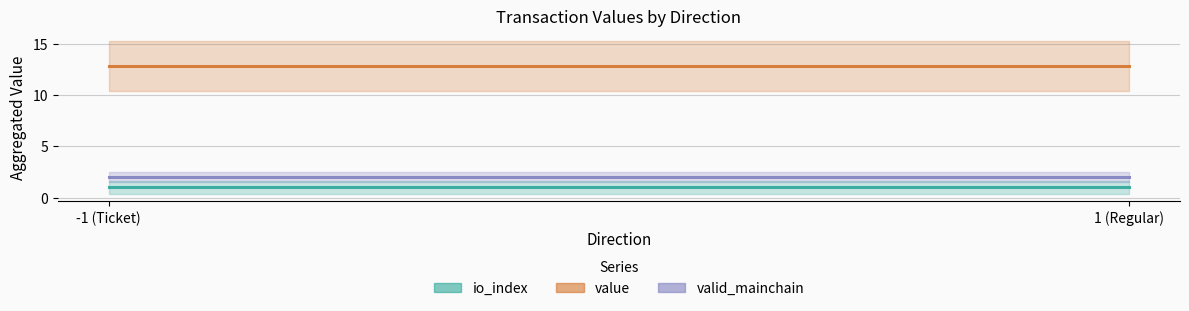

Which series has the widest spread of values?

io_index